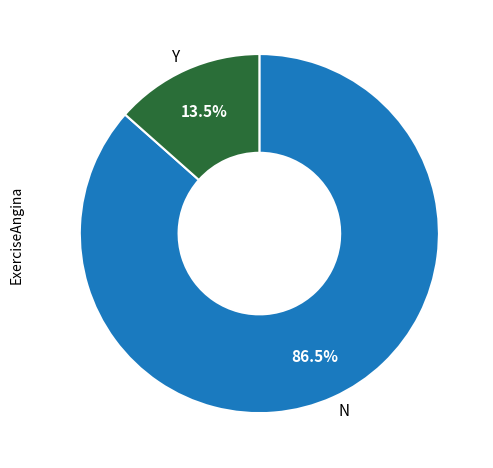

To the nearest percent, what is the average slice percentage?

50%